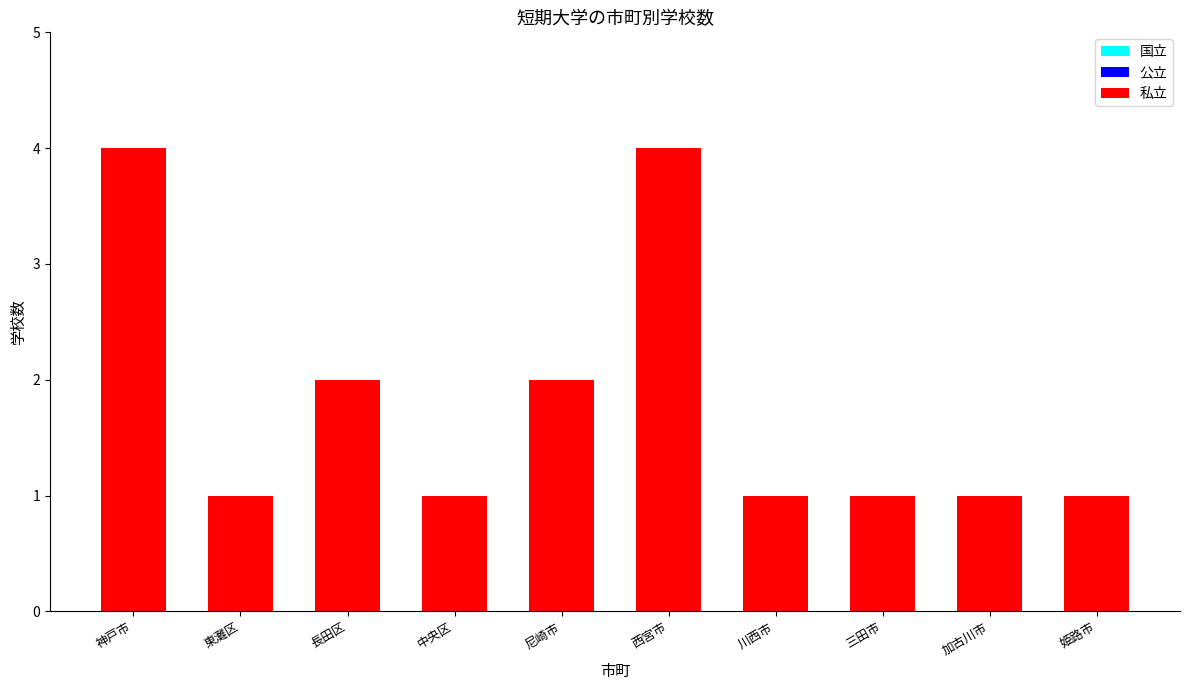

What is the label of the 6th bar from the right?

尼崎市